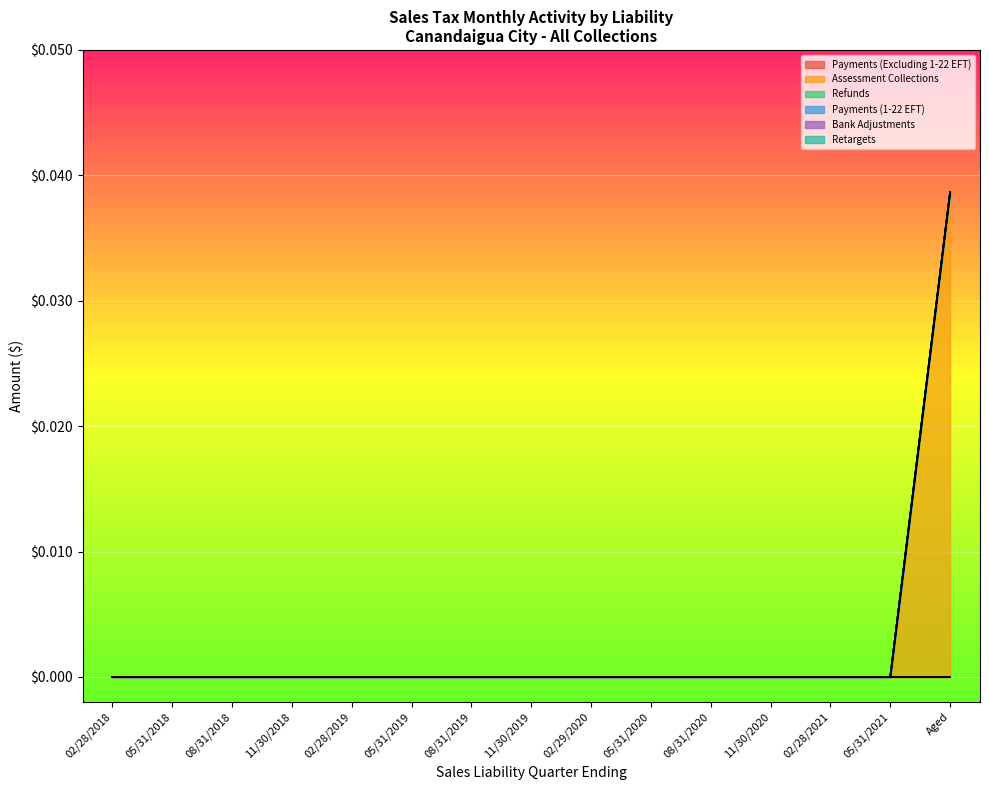

What is the label of the 2nd point from the right?

05/31/2021